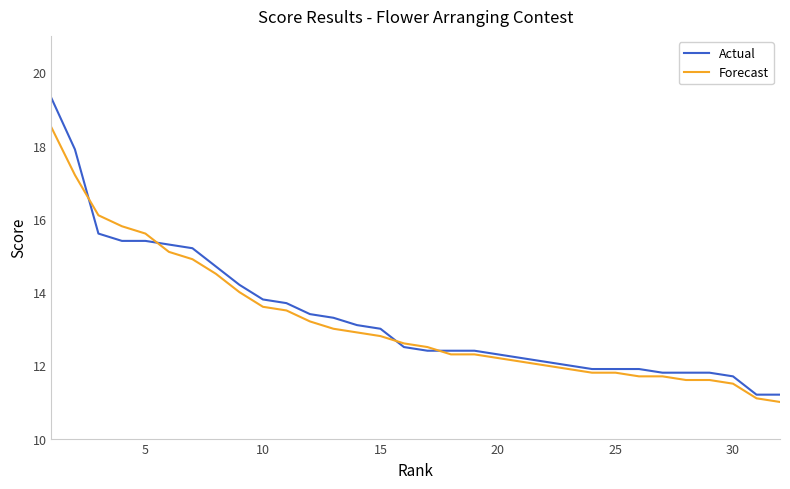

Does the chart display data point markers on the line(s)?

No